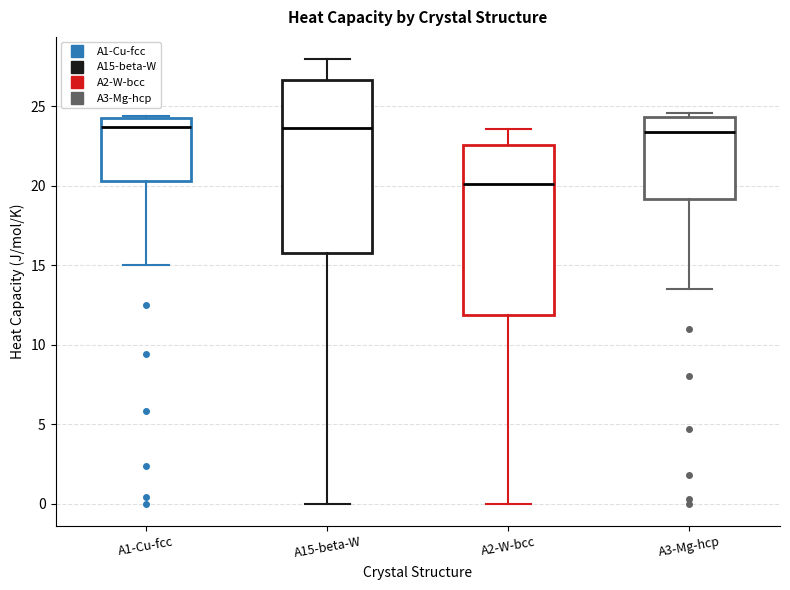

Where does the lower whisker of the box for A1-Cu-fcc end on the y-axis? The values are not printed on the chart, so give them approximately, as read against the axis.

15.0